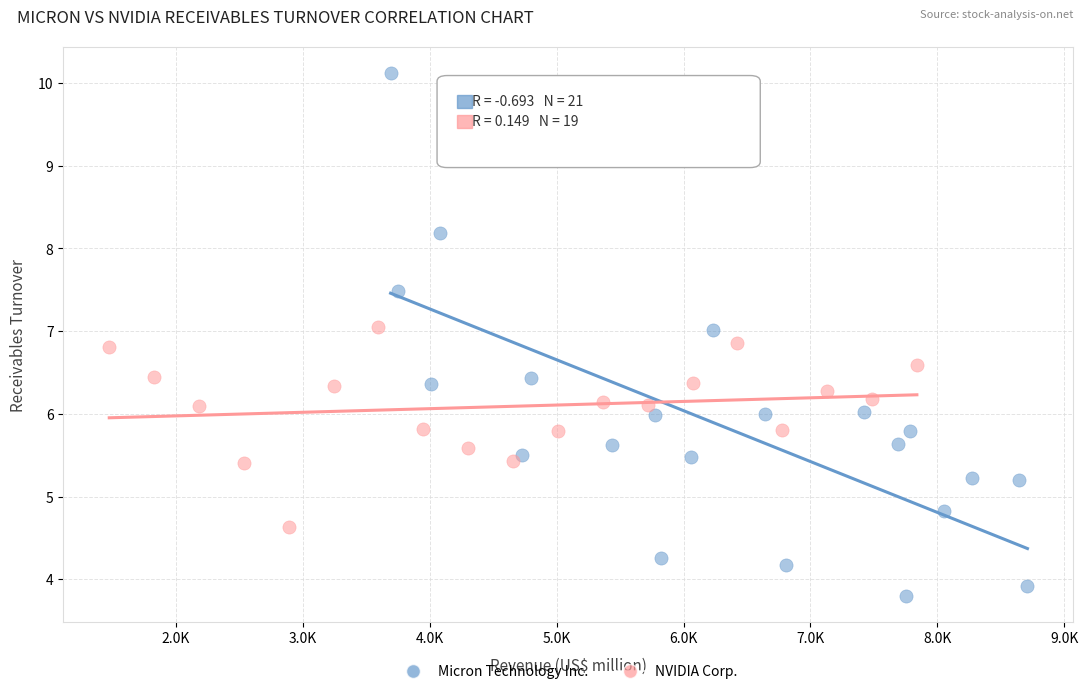

Which series contains the lowest Y value?

Micron Technology Inc.